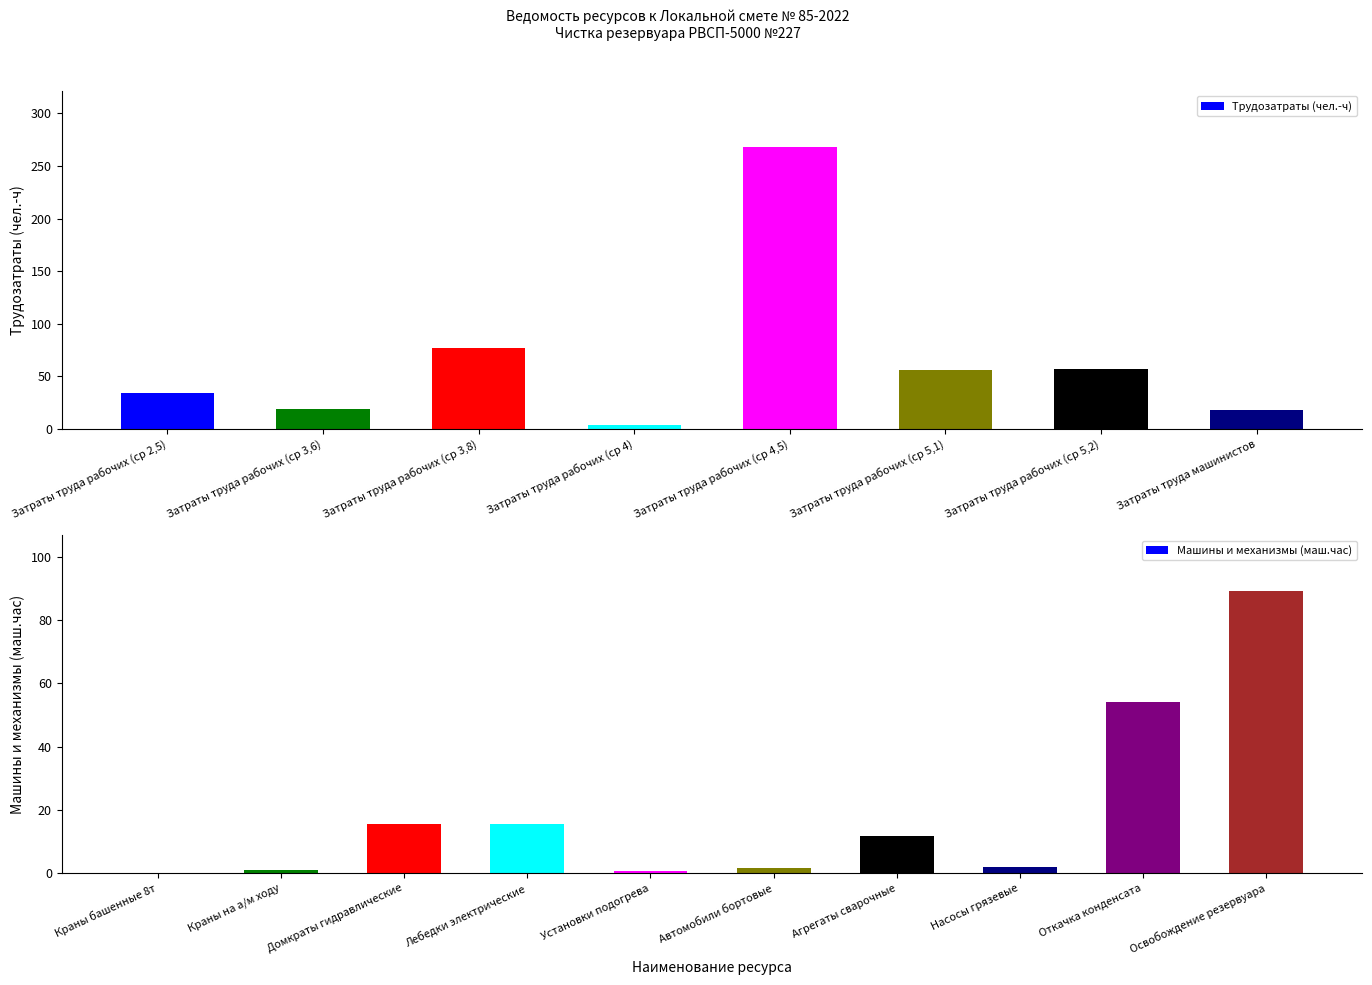

Is it true that the value at Затраты труда рабочих (ср 2,5) is 34.4?

True